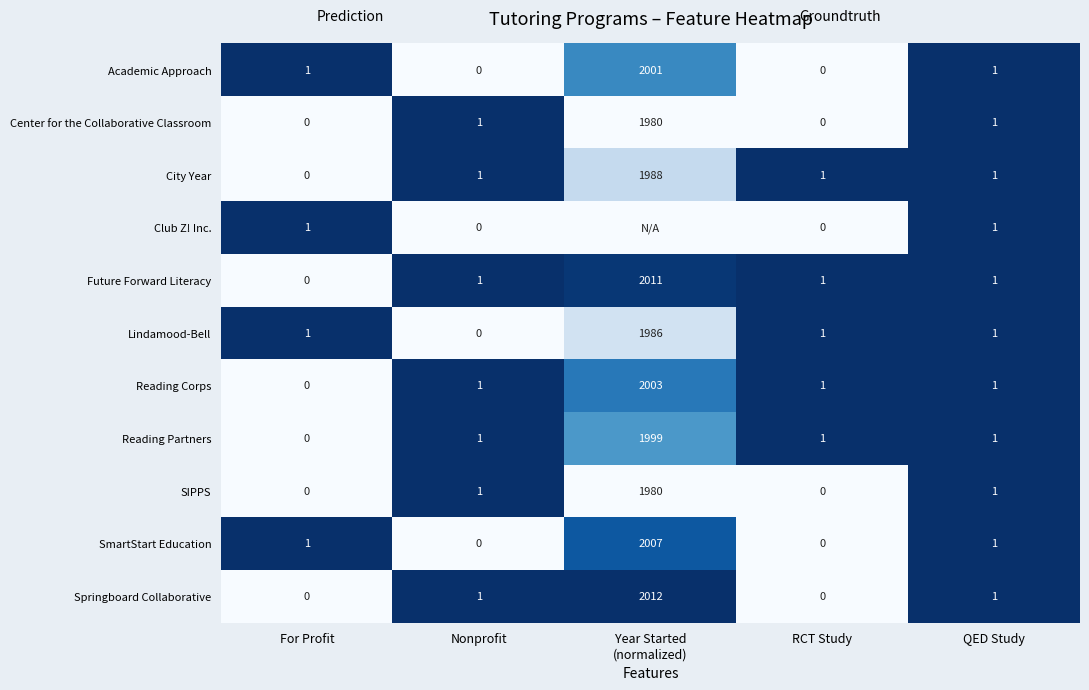

What is the total value across all series at RCT Study?

5